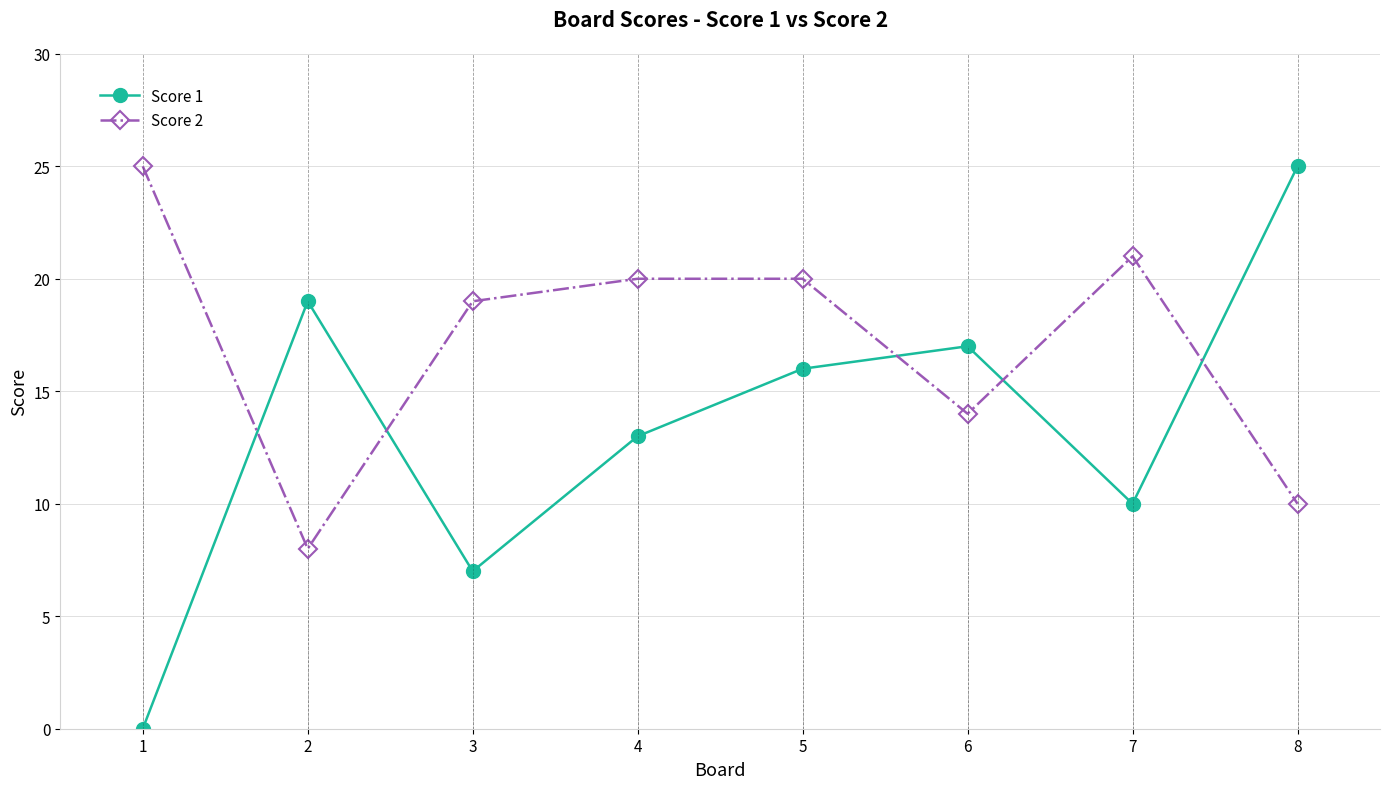

Which category has the lowest value in the Score 2 series?

2